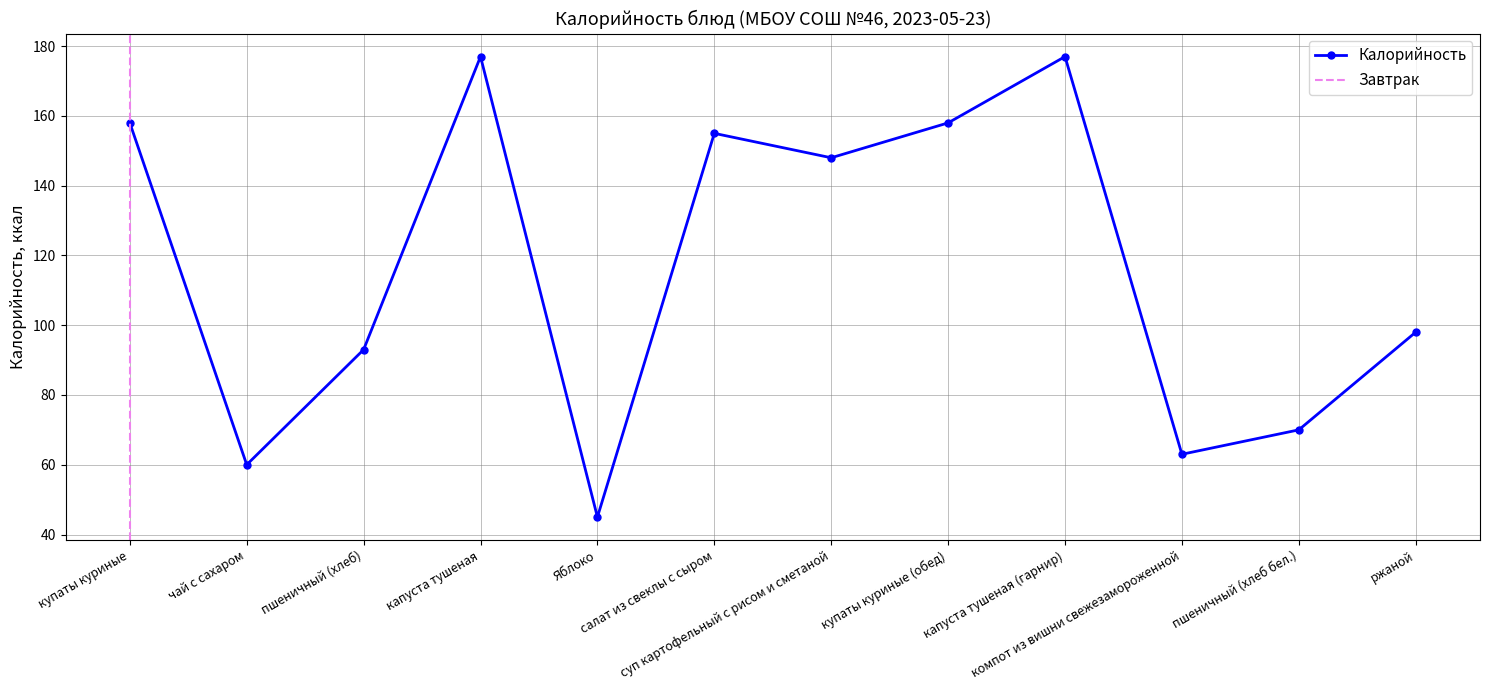

The value at капуста тушеная (гарнир) is 177. True or false?

True